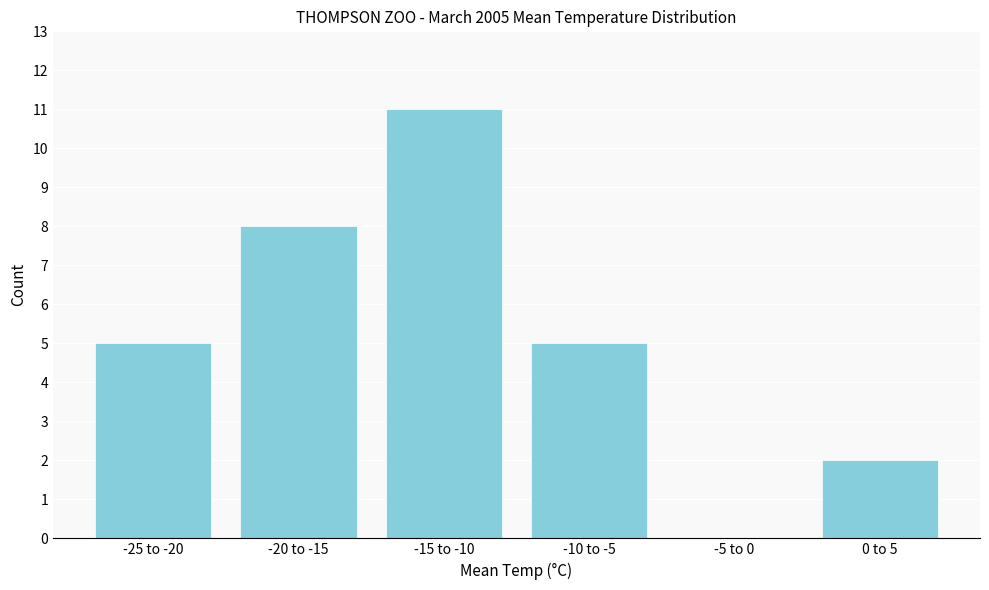

Reading left to right, what are all the values shown in this chart?

-25 to -20=5	-20 to -15=8	-15 to -10=11	-10 to -5=5	-5 to 0=0	0 to 5=2